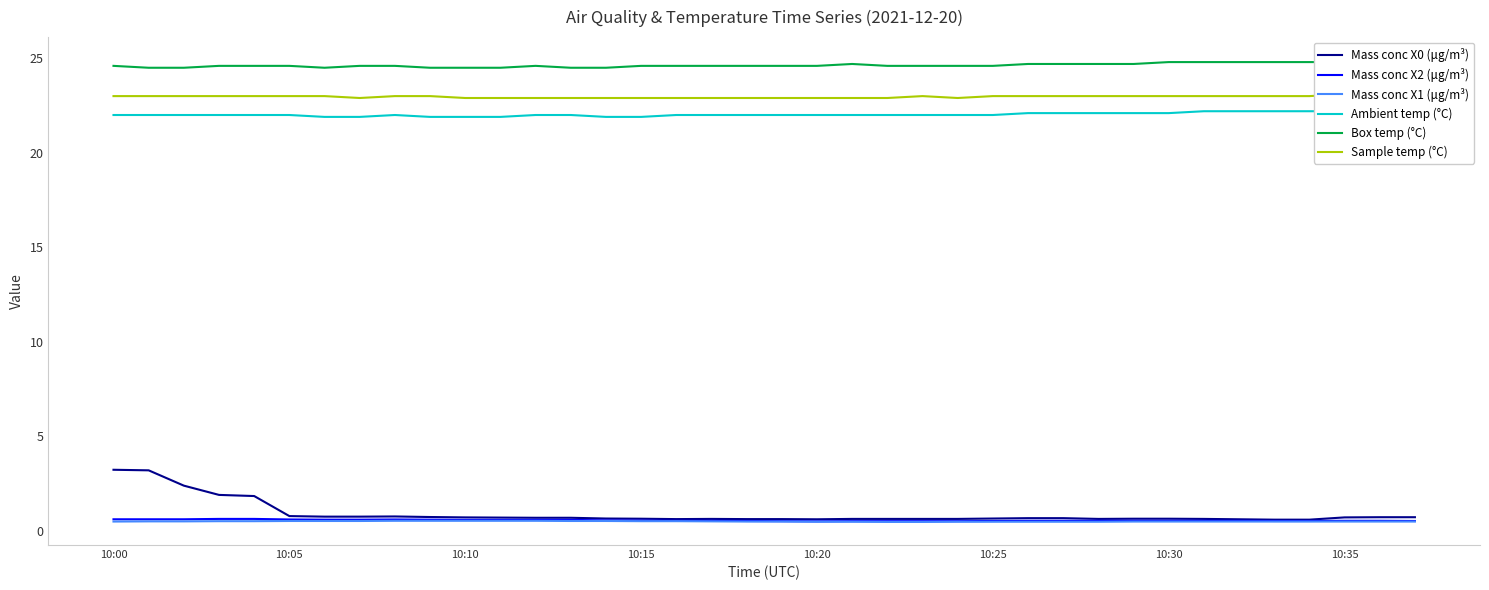

What is the smallest value displayed?

0.5